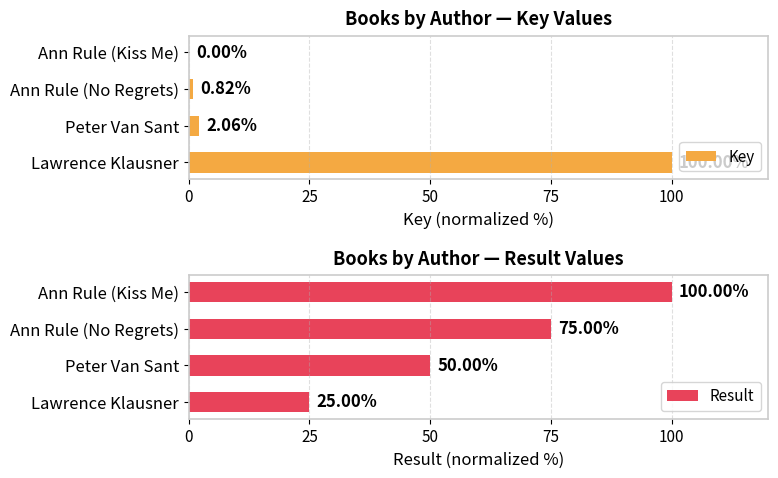

Where is Key nearest to the value 50?

Peter Van Sant